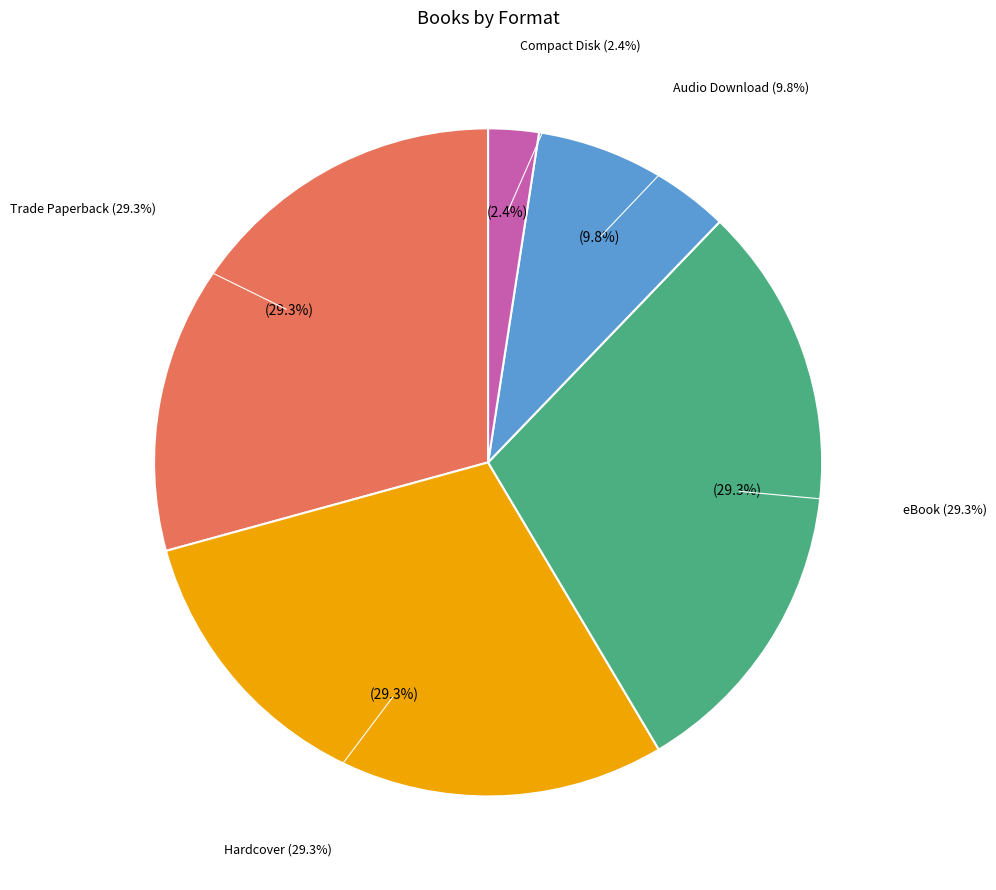

Rank the categories by value from highest to lowest.

Trade Paperback, Hardcover, eBook, Audio Download, Compact Disk